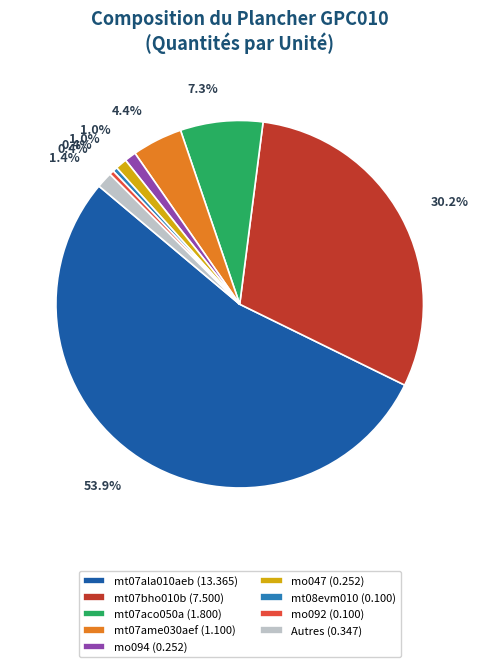

Which slice is the largest?

mt07ala010aeb (13.365)